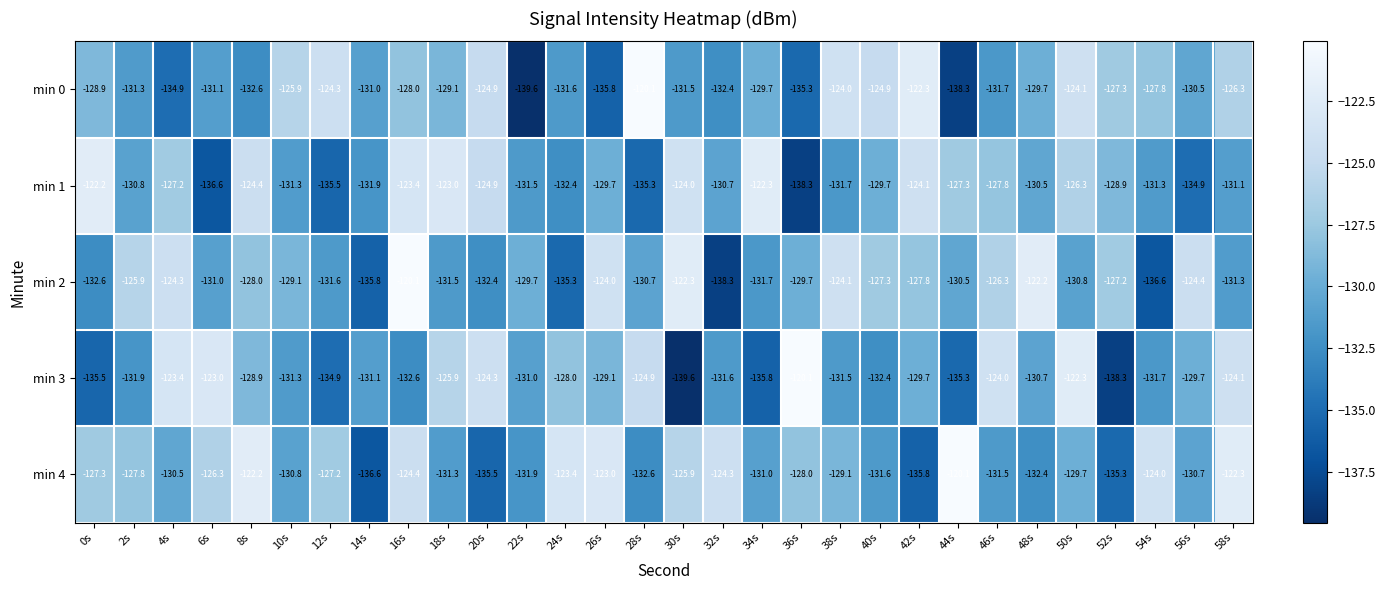

What is the sum of the min 1 values at 22s and 32s?

-262.2